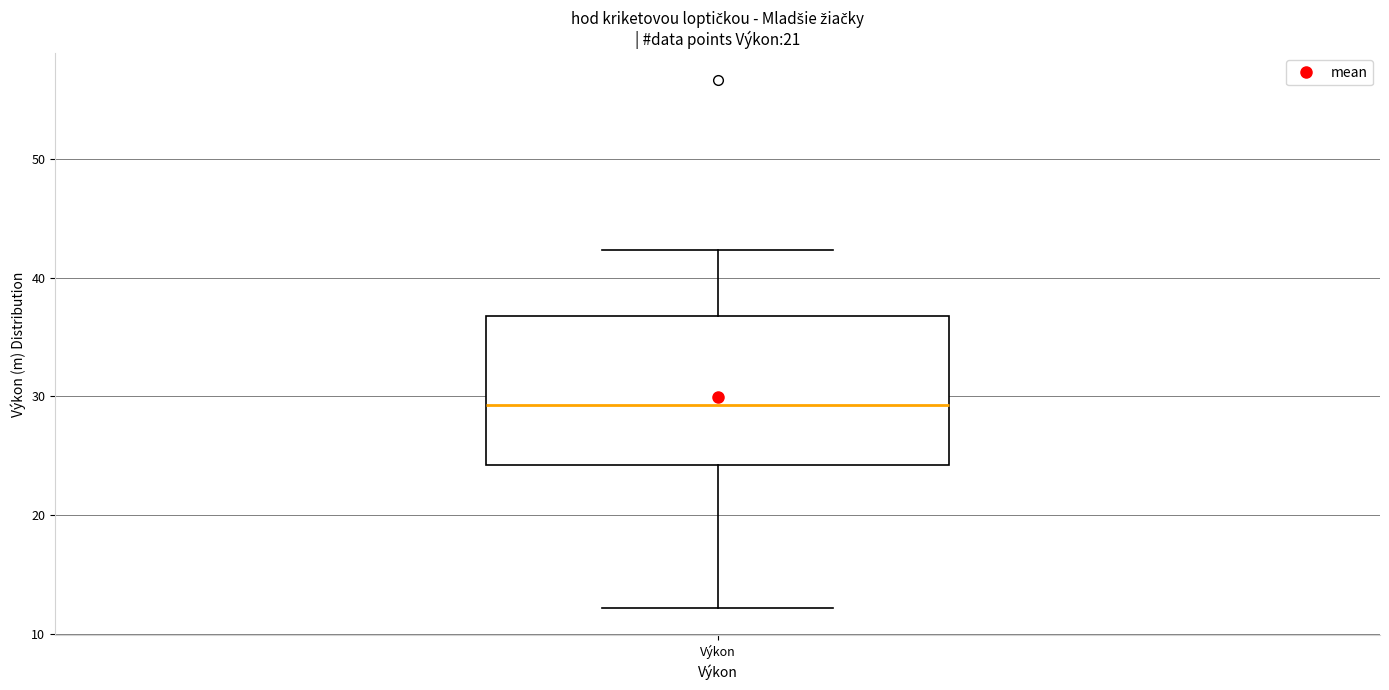

Transcribe this box plot: give where the median line is, the range the box spans, and where the two whiskers end, as read against the y-axis. The values are not printed on the chart, so give them approximately, as read against the axis.

median 29, box 24 to 37, whiskers 12 to 42